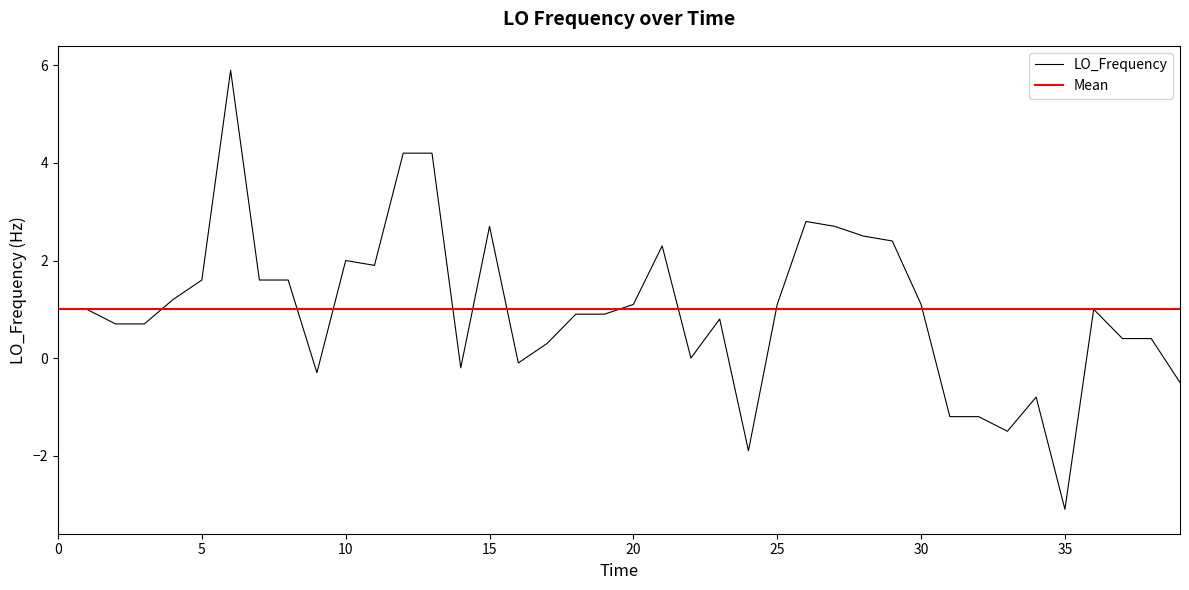

What is the label of the 5th point from the right?

35